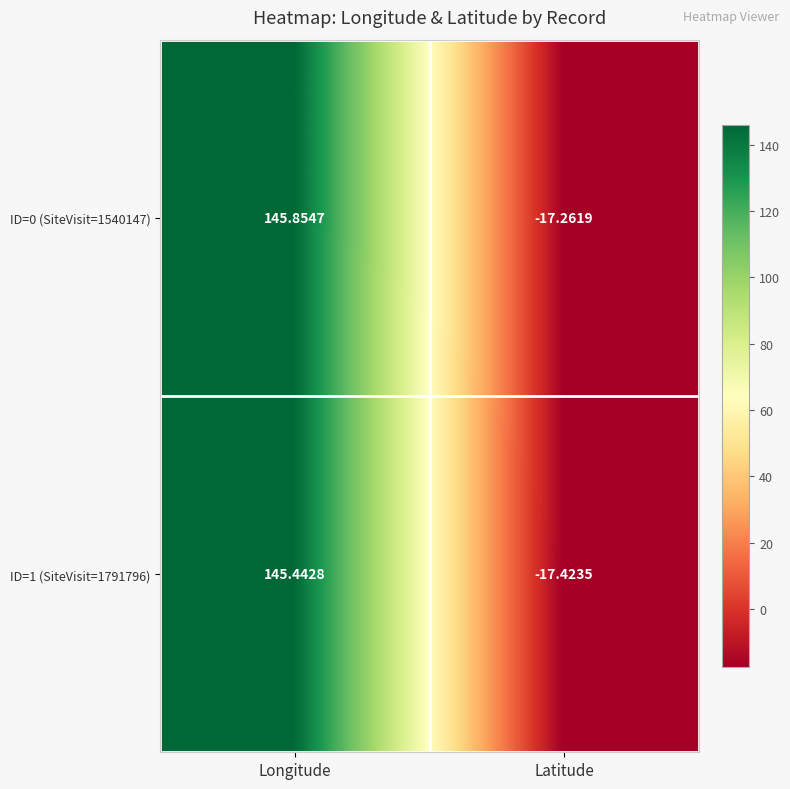

Which series has the largest range (max minus min)?

ID=0 (SiteVisit=1540147)